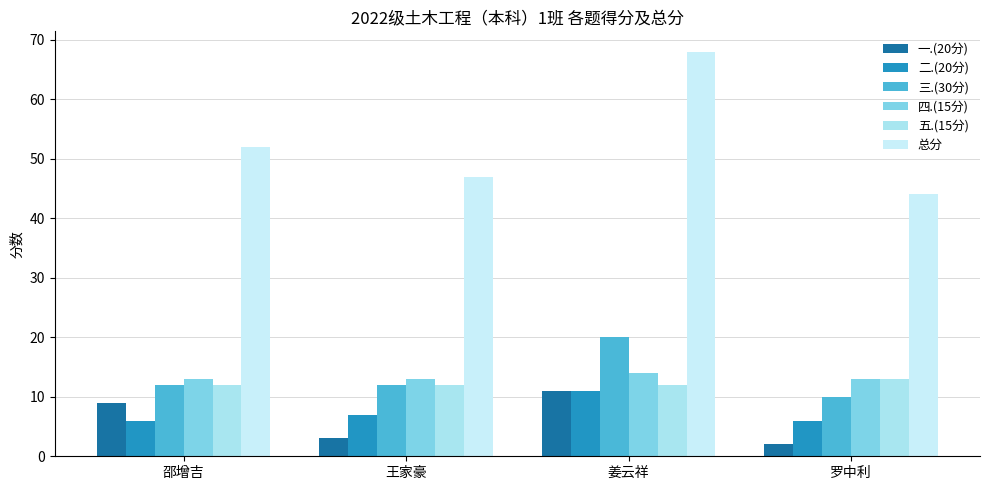

What are all the series names shown in the legend?

一.(20分), 二.(20分), 三.(30分), 四.(15分), 五.(15分), 总分